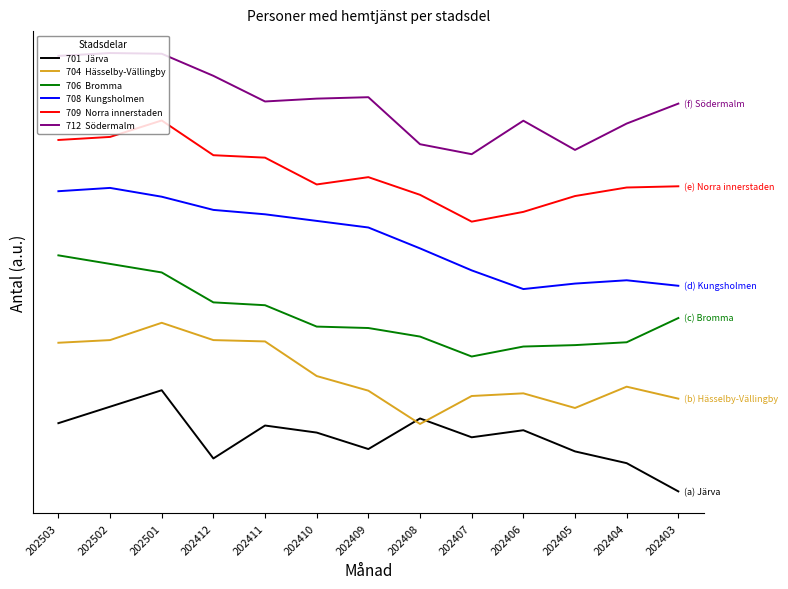

Does the chart display data point markers on the line(s)?

No